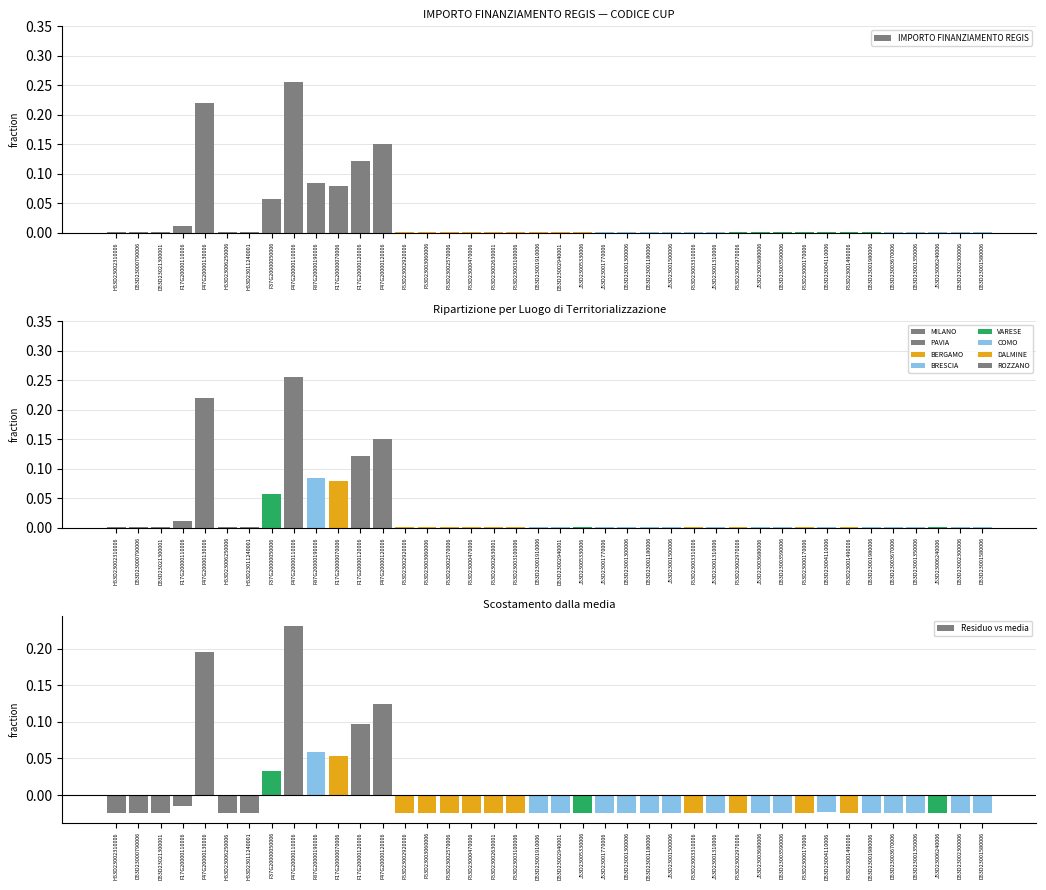

Is it true that the value at F47G20000130006 is 0.2?

True